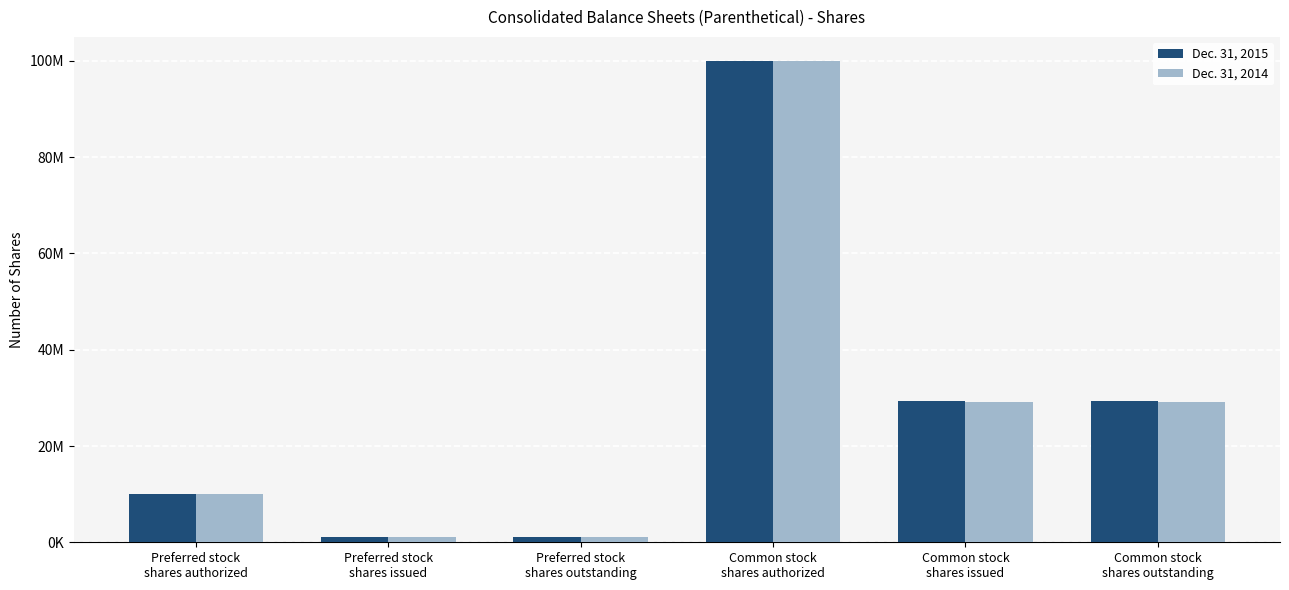

What are all the series names shown in the legend?

Dec. 31, 2015, Dec. 31, 2014